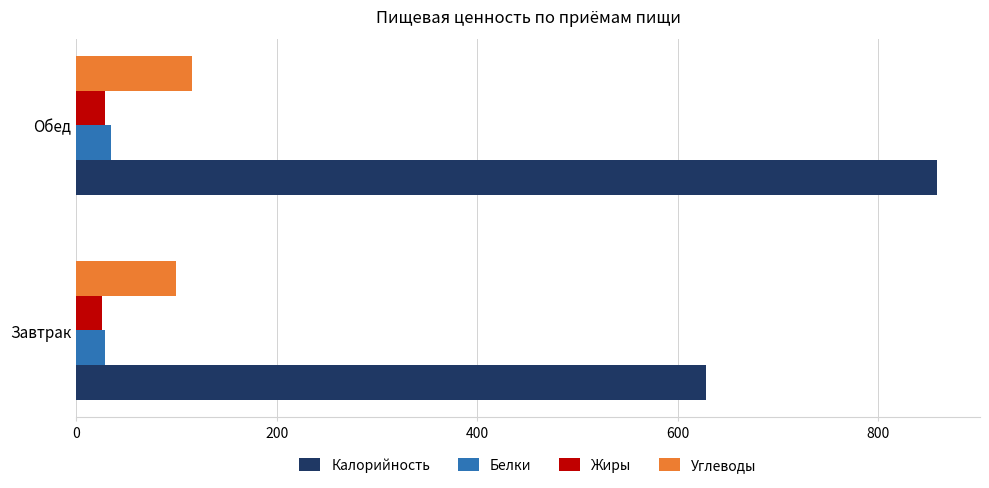

Is the value of Углеводы at Завтрак greater than the value of Белки at Завтрак?

Yes